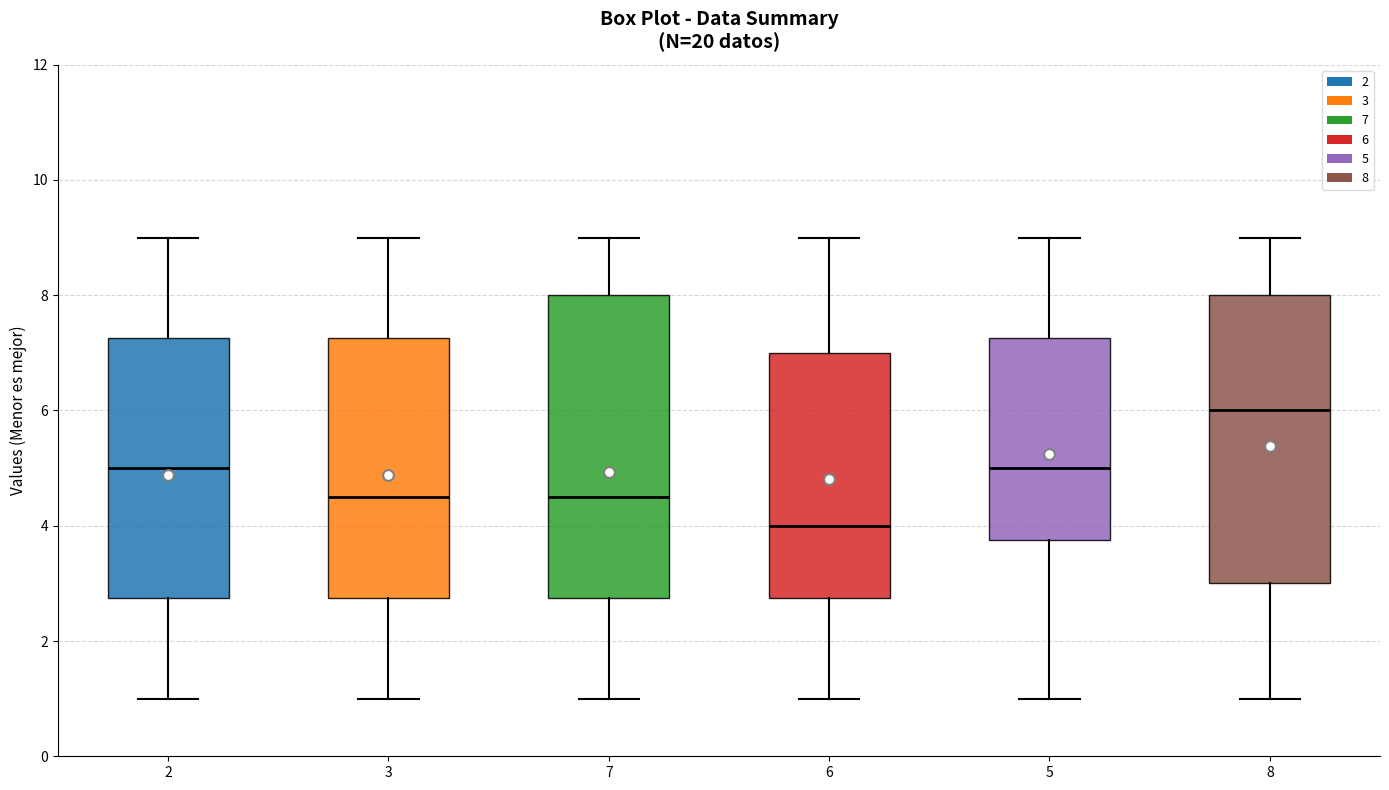

Where is the upper edge of the box at x = 7 on the y-axis? The values are not printed on the chart, so give them approximately, as read against the axis.

8.0